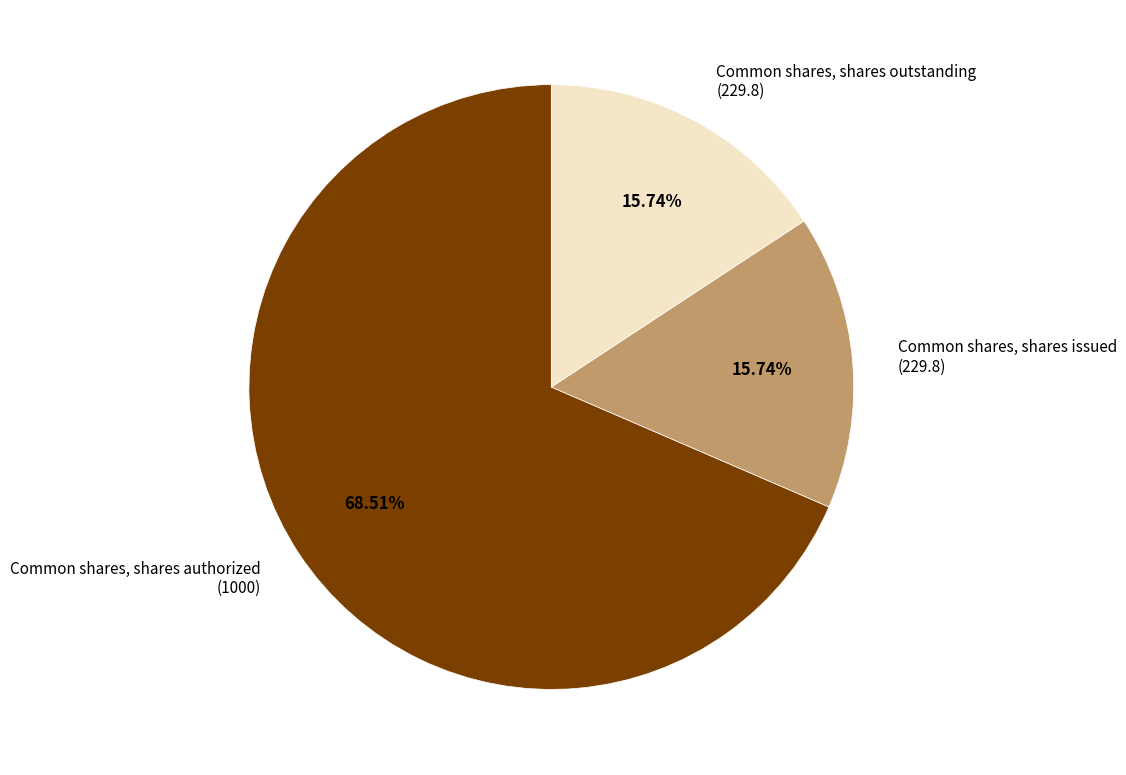

To the nearest percent, what is the difference between the Common shares, shares authorized and Common shares, shares issued slice percentages?

53%